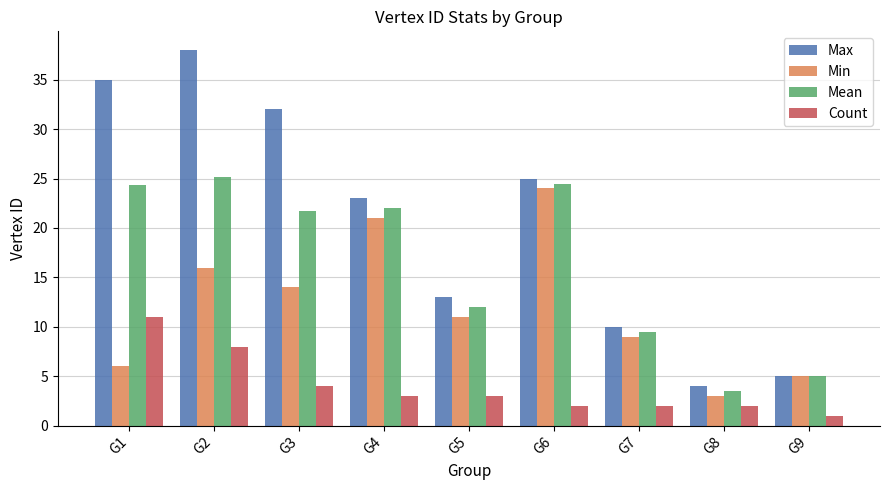

List the series in order of their peak value, highest first.

Max, Mean, Min, Count